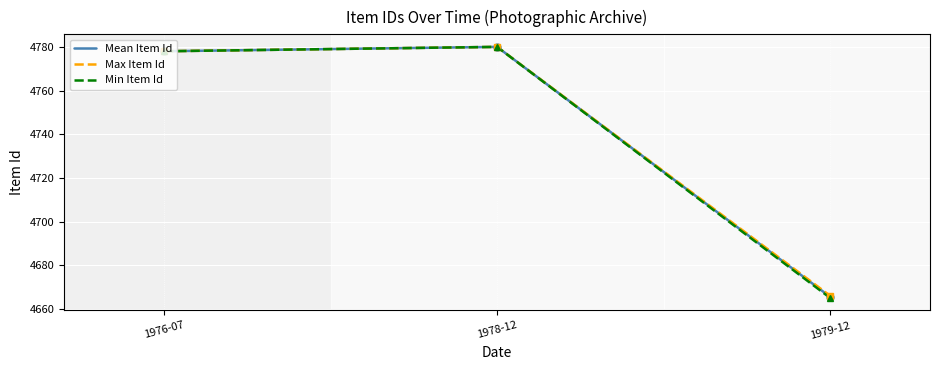

What is the total value across all series at 1976-07?

14334.0